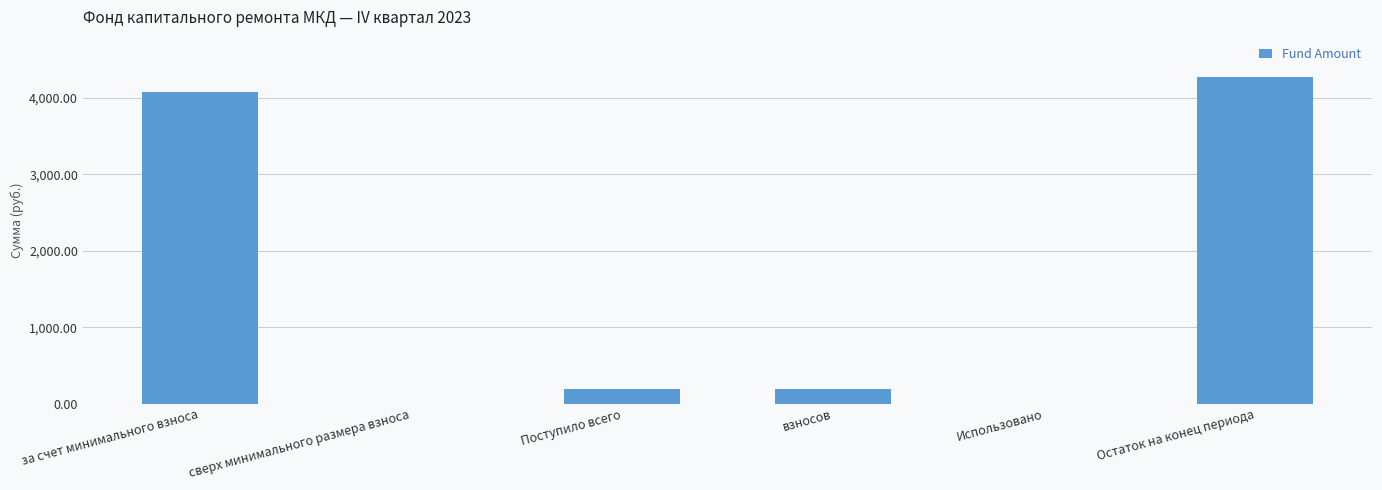

What is the sum of all values?

8727.9